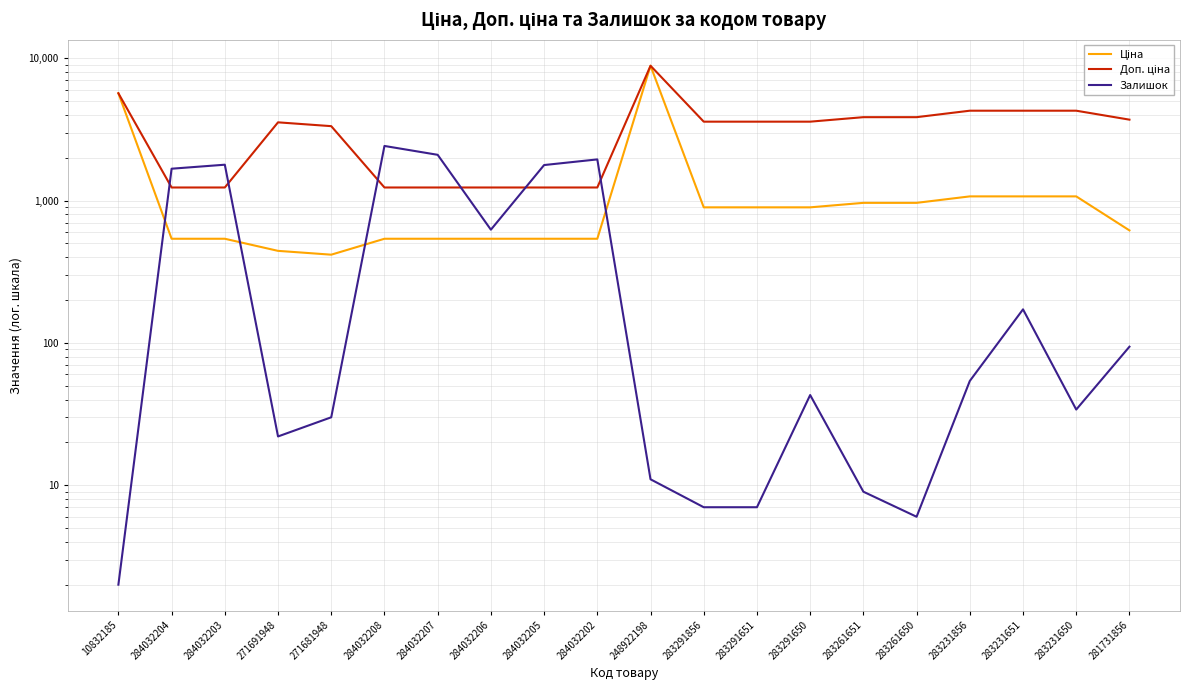

What is the value of the Доп. ціна point at the 3rd from the left?

1235.4